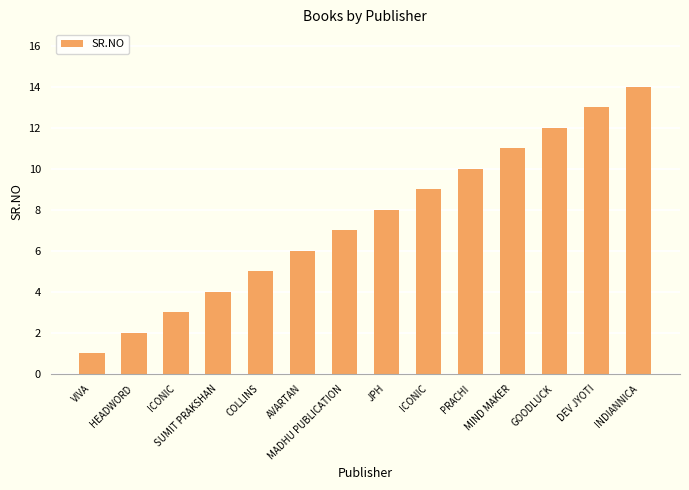

What is the average value?

8